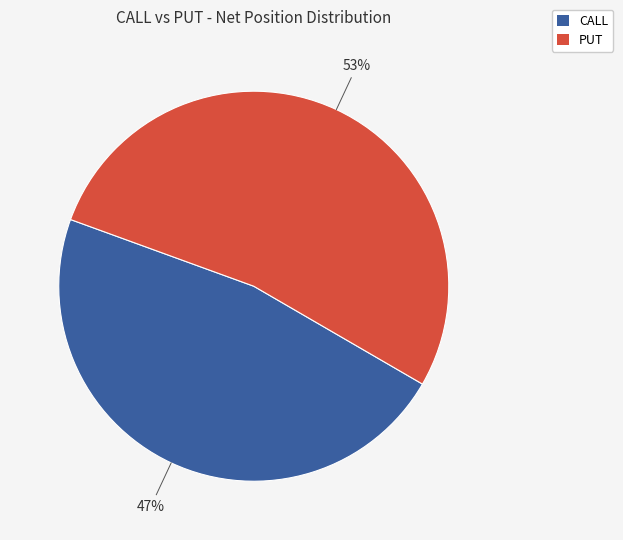

Is there a majority slice in this chart?

Yes